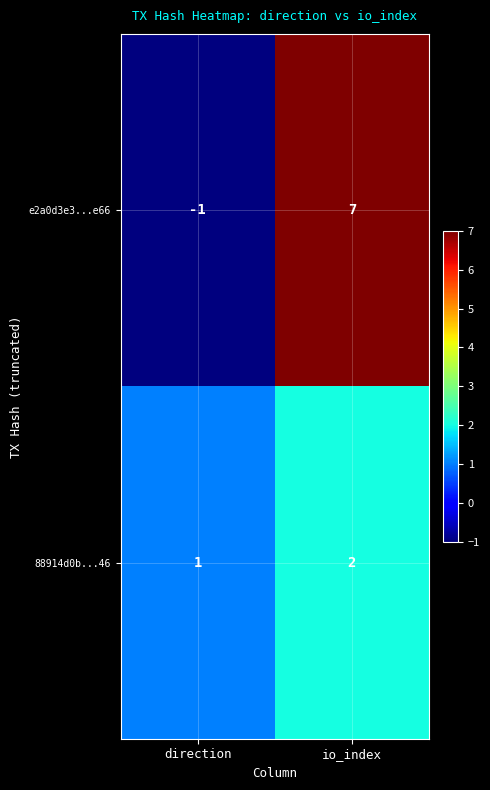

At which label is 88914d0b...46 closest to 1?

direction